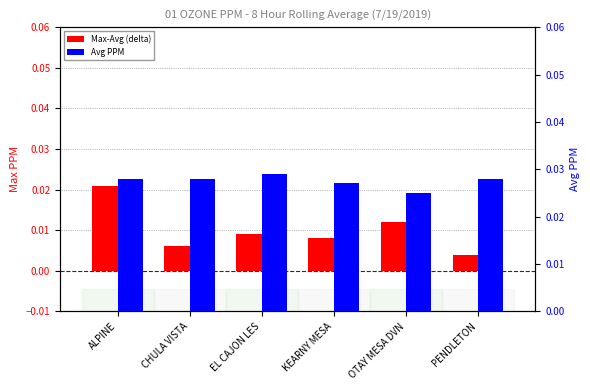

Which category has the lowest value across all series?

PENDLETON